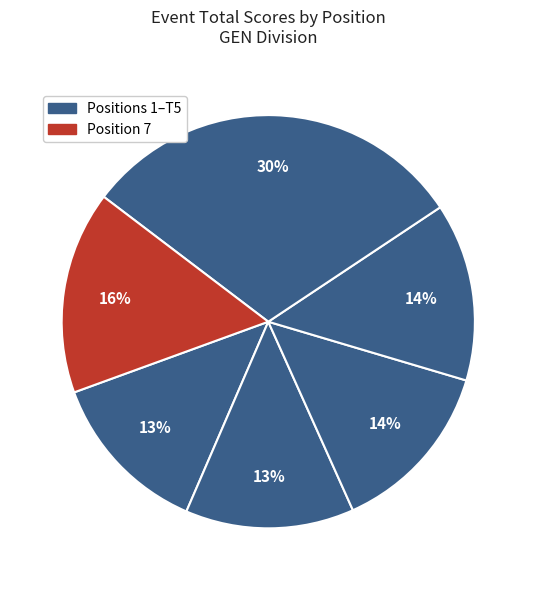

Which slice is the smallest?

1